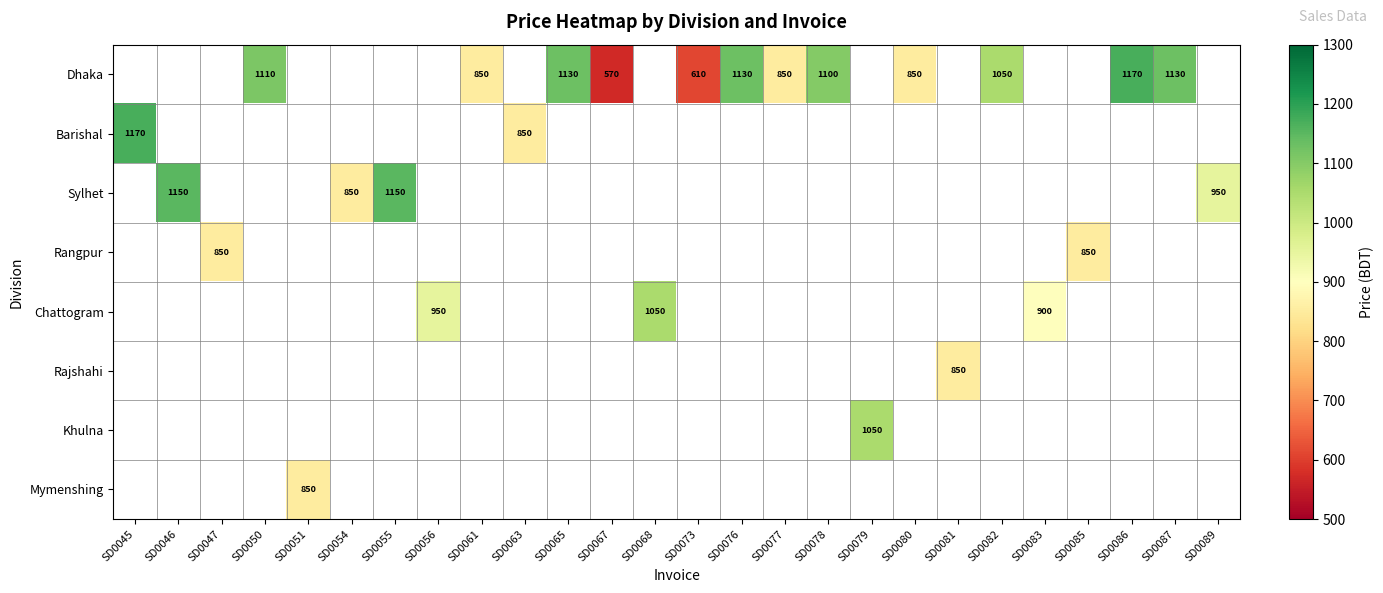

True or false: Rajshahi has a value of 428 at SD0081.

False